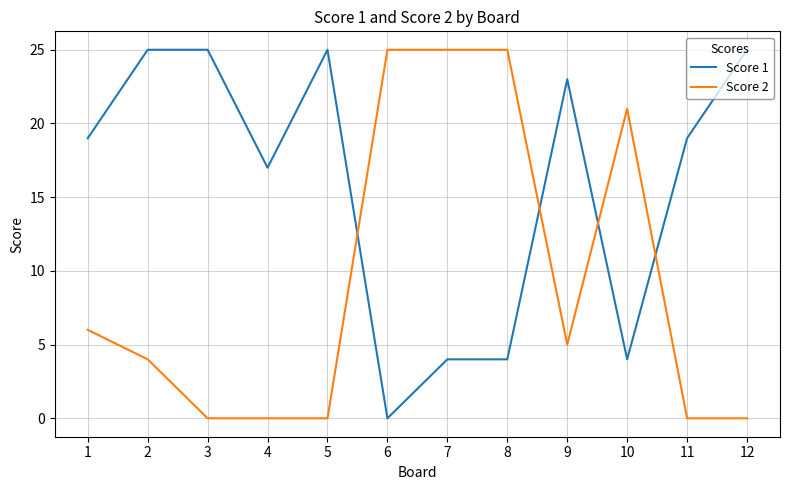

After their last crossing, which series has the higher values: Score 2 or Score 1?

Score 1